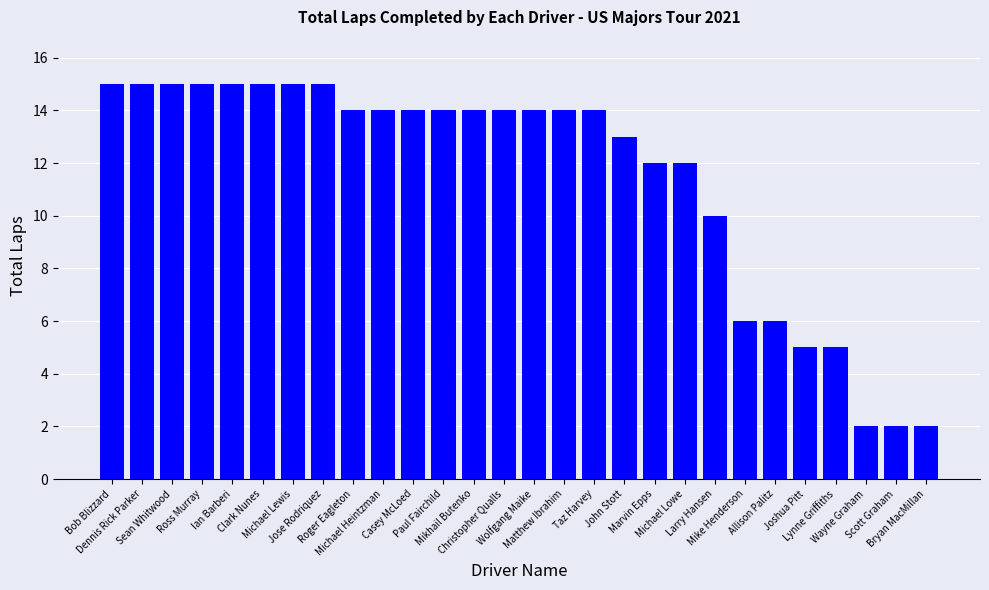

What is the value of the 1st bar from the left?

15